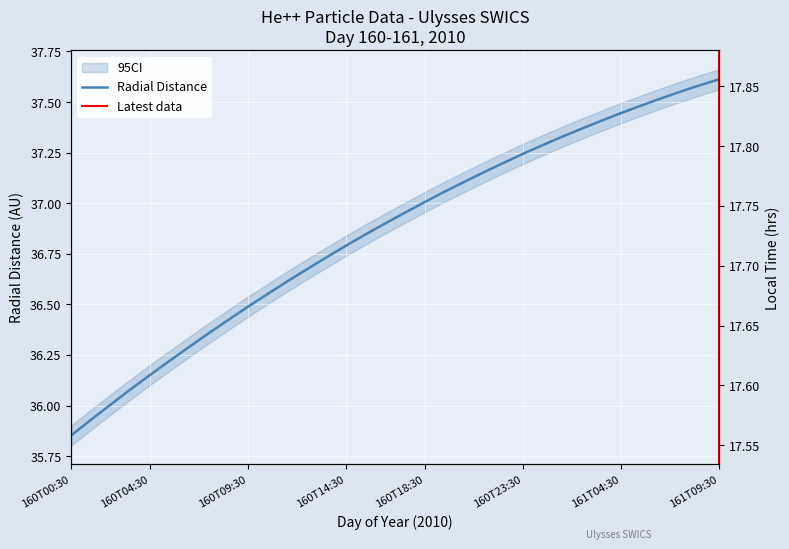

Is this an area chart (filled region under the line)?

No